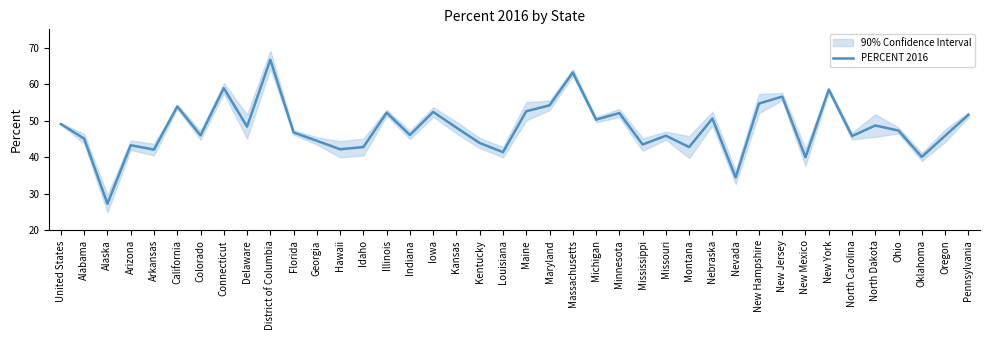

How many data points does each series have?

40